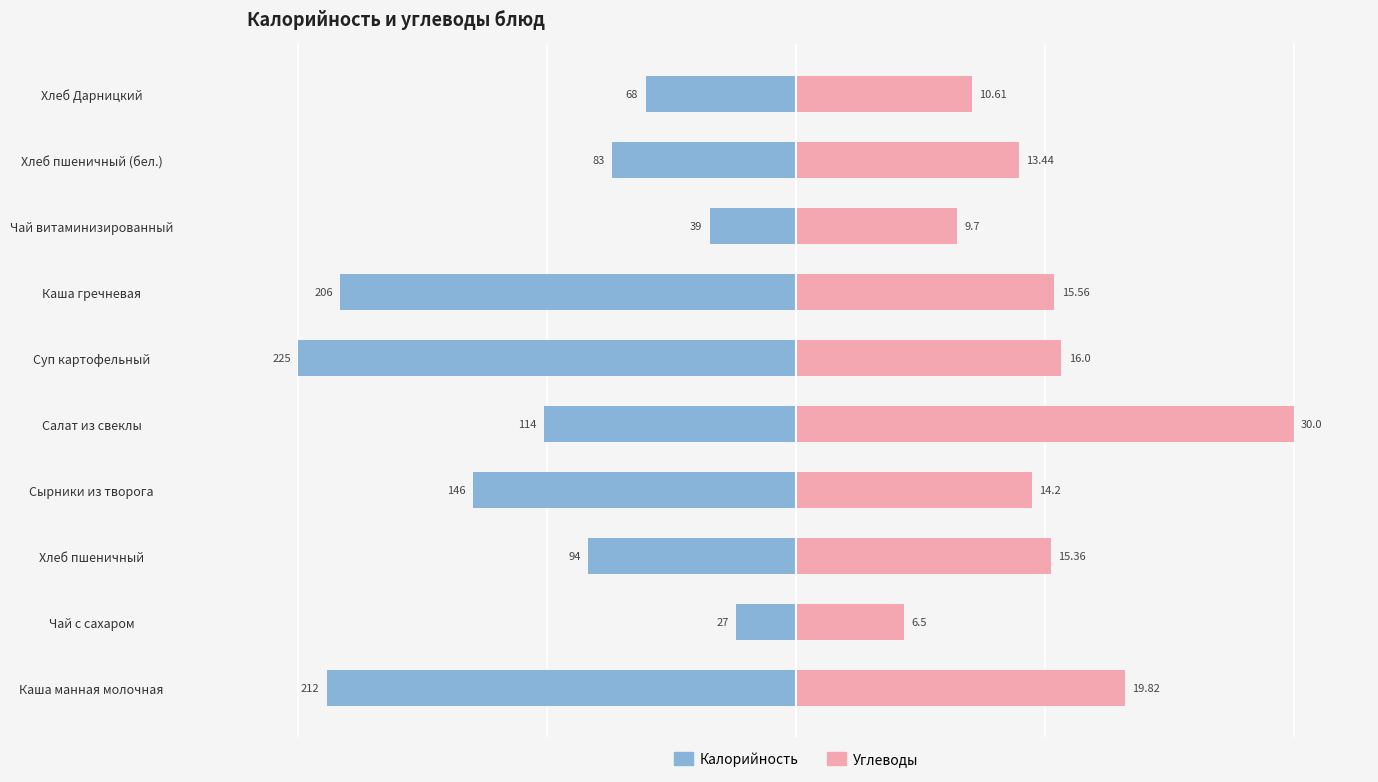

Count the number of data series in this chart.

2